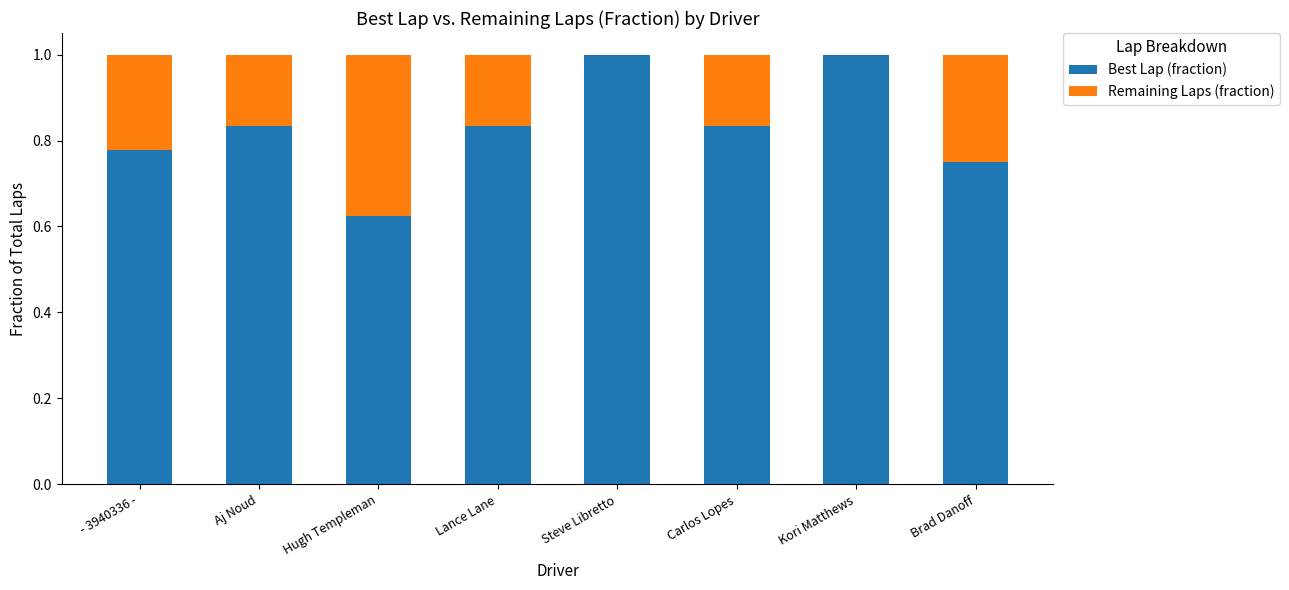

How many series are shown in this chart?

2